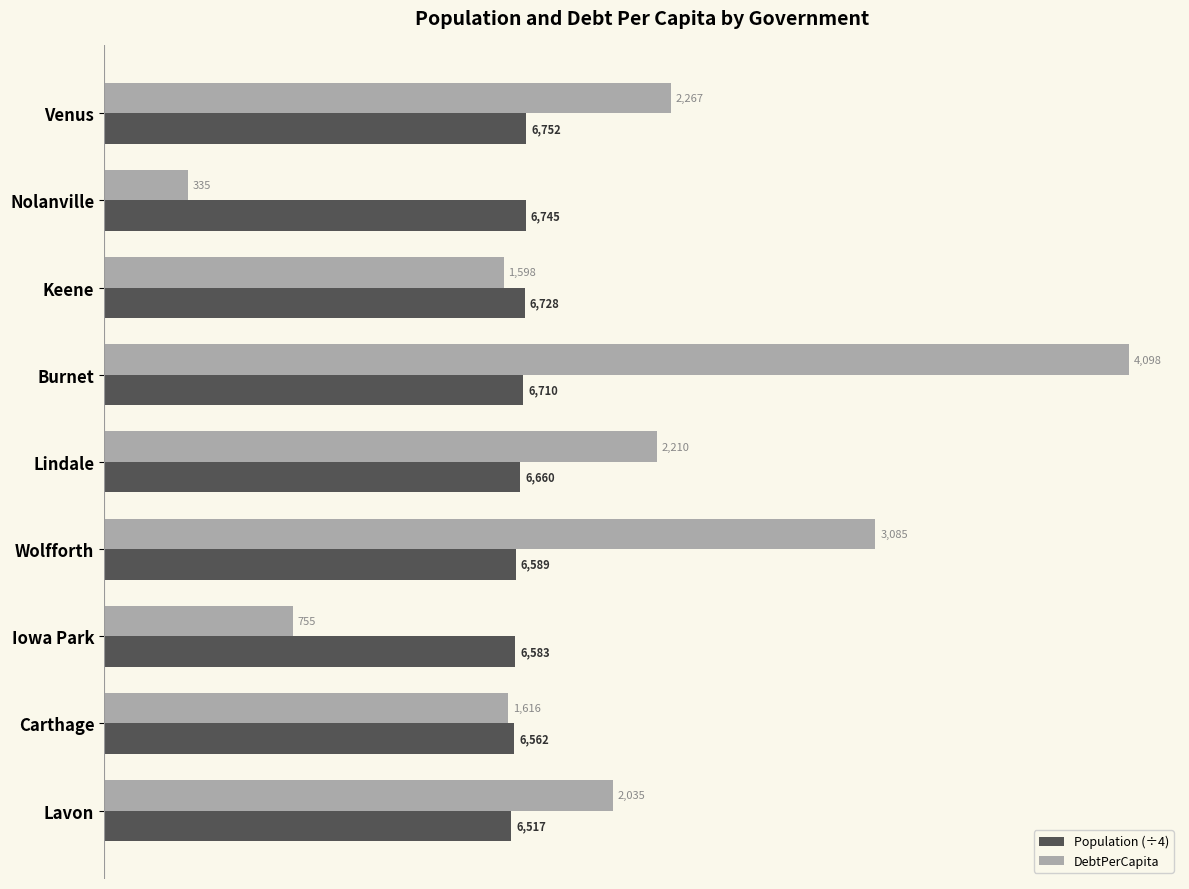

At how many categories does at least one series exceed 1017?

9